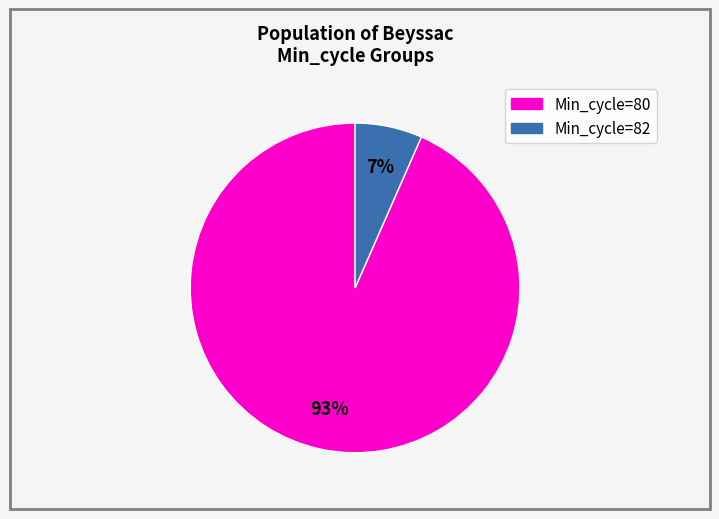

Count the number of slices in the pie.

2